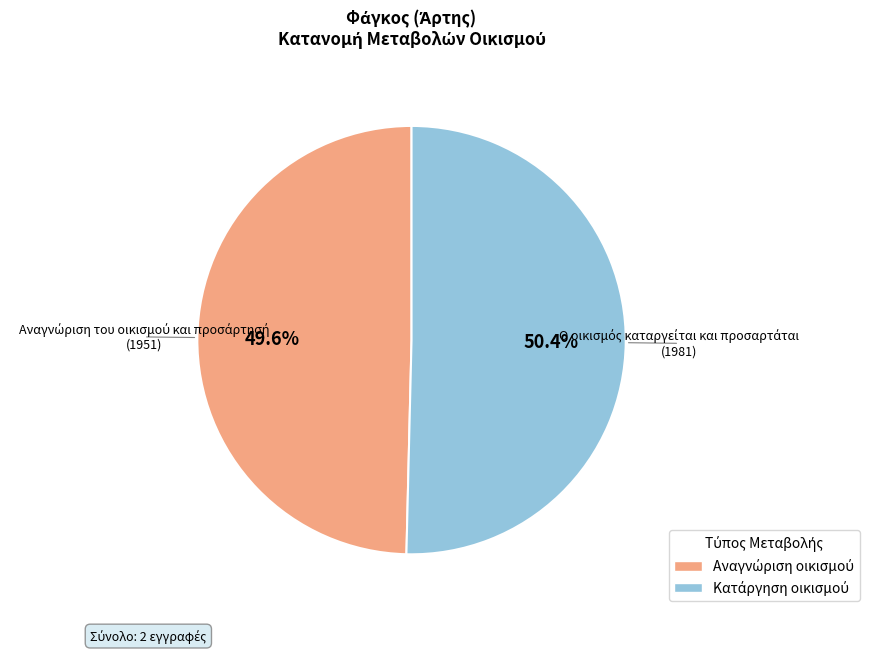

Is there a majority slice in this chart?

Yes